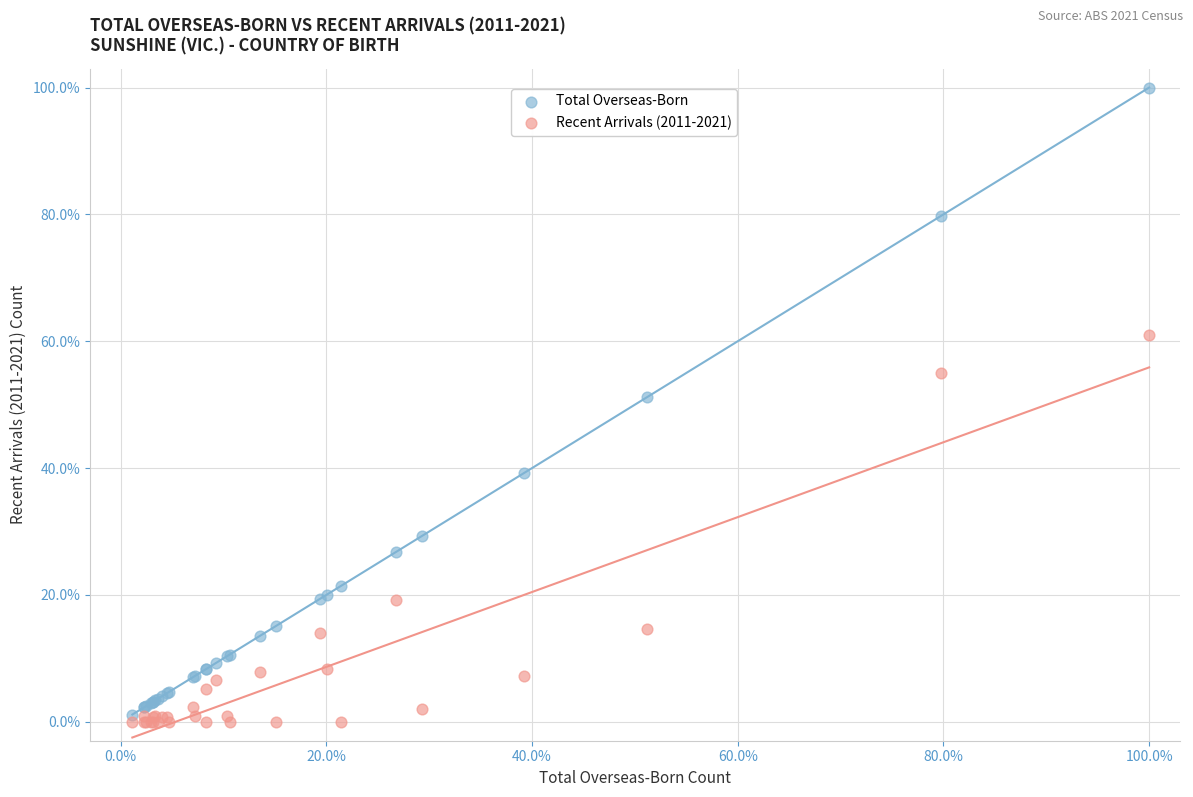

Which series has the largest Y range (max minus min)?

Total Overseas-Born